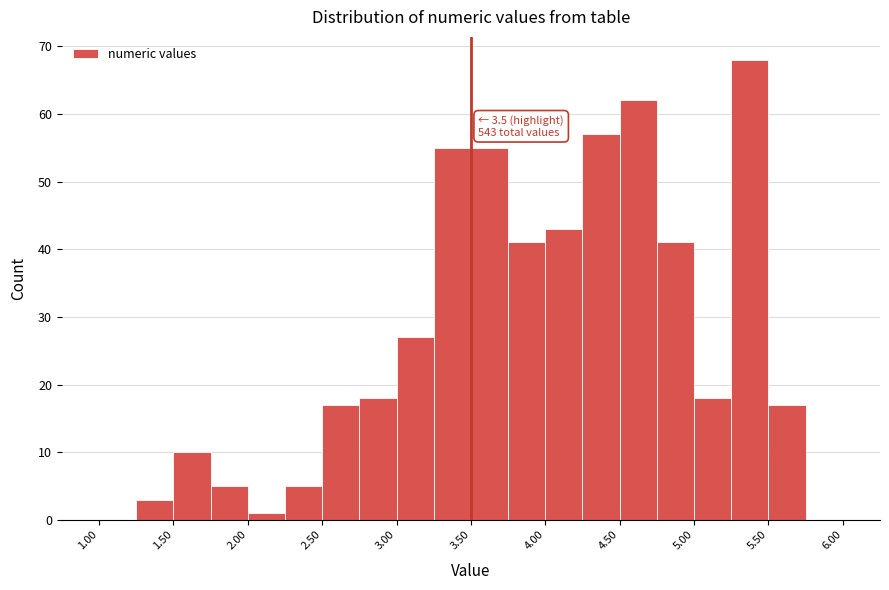

Over which range of the x-axis is the bar tallest?

5.25 to 5.50